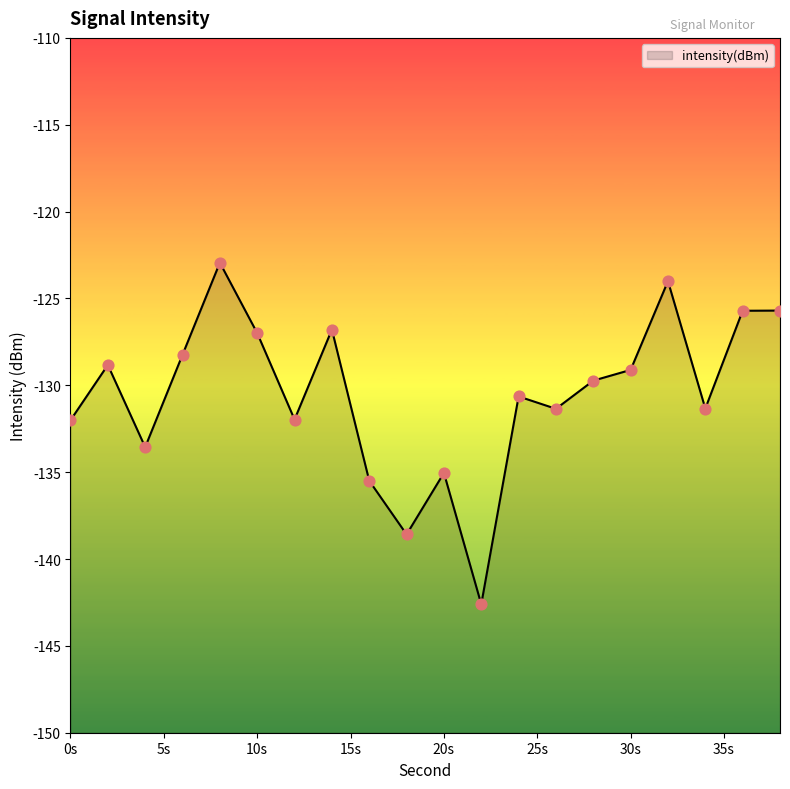

What is the change in value from 12 to 16?

-3.5